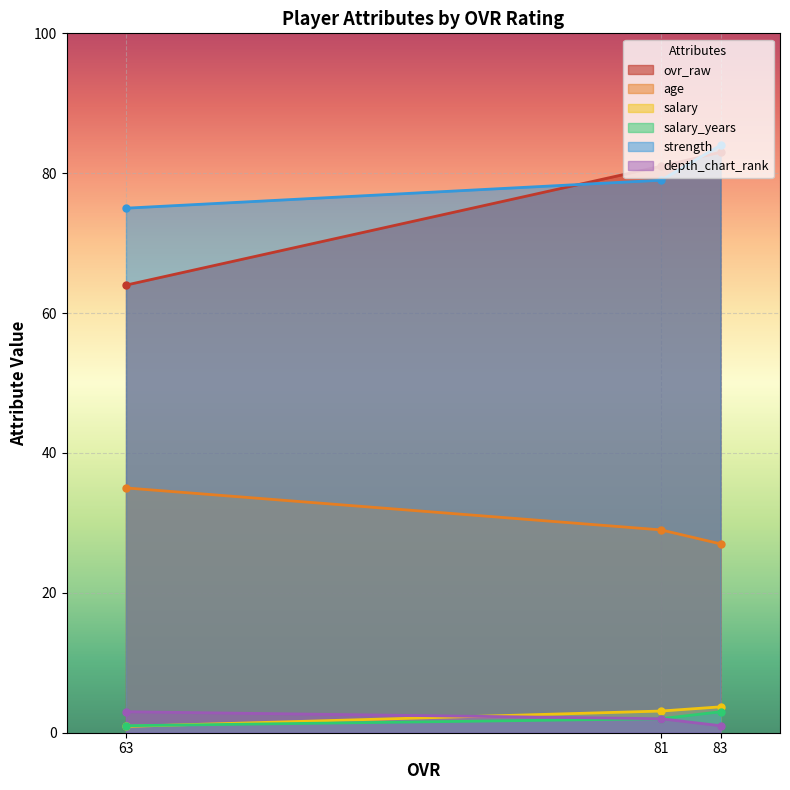

True or false: salary_years has a value of 3.0 at 83.

True